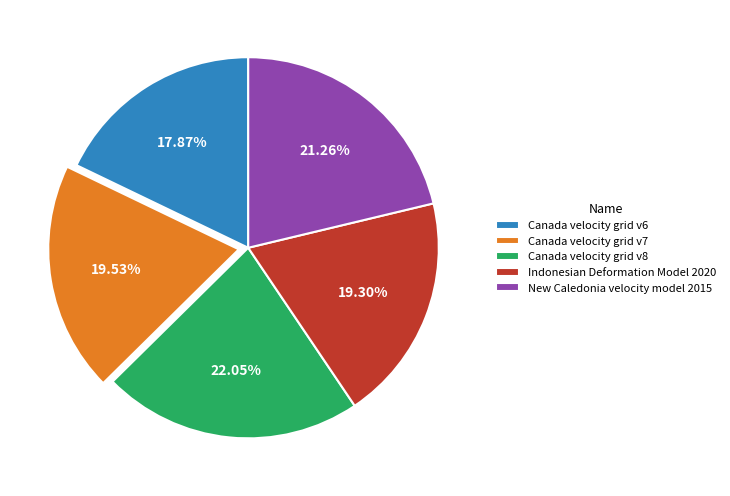

The Canada velocity grid v8 slice represents 32% of the pie. True or false?

False